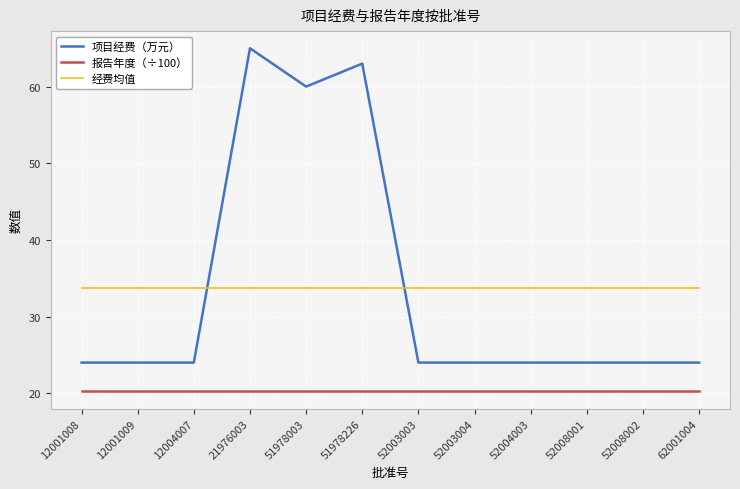

What is the approximate value of 报告年度（÷100） at 52008001?

20.2